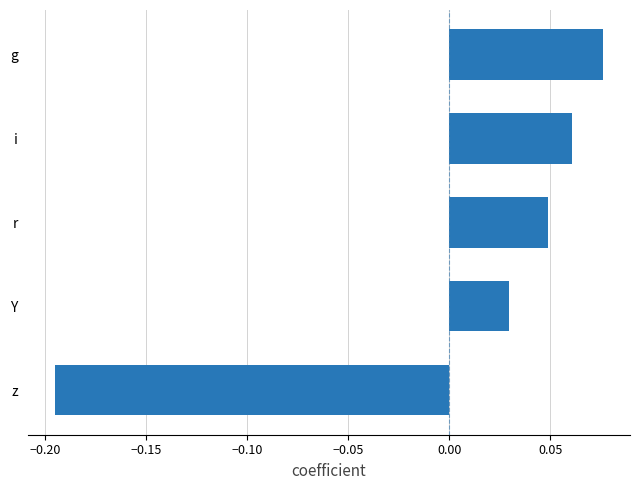

At which category does the chart reach its minimum across all series?

z